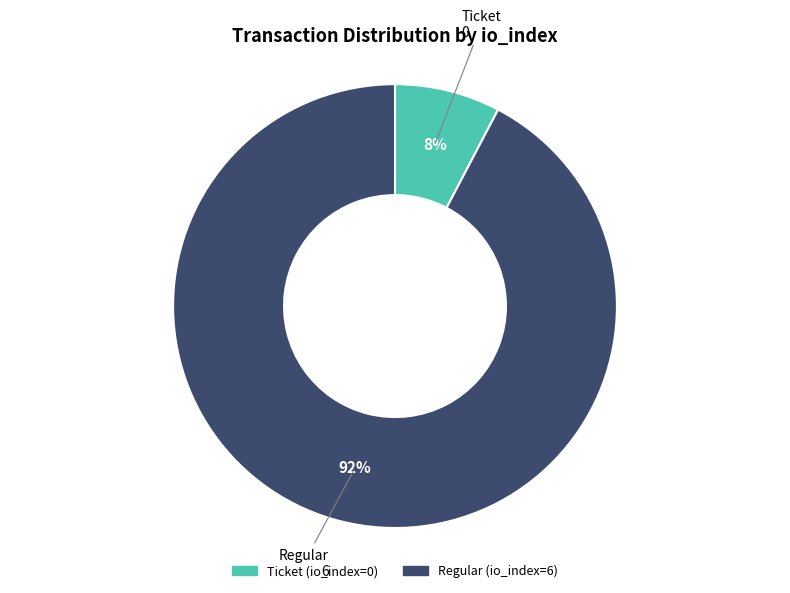

To the nearest percent, what is the average slice percentage?

50%